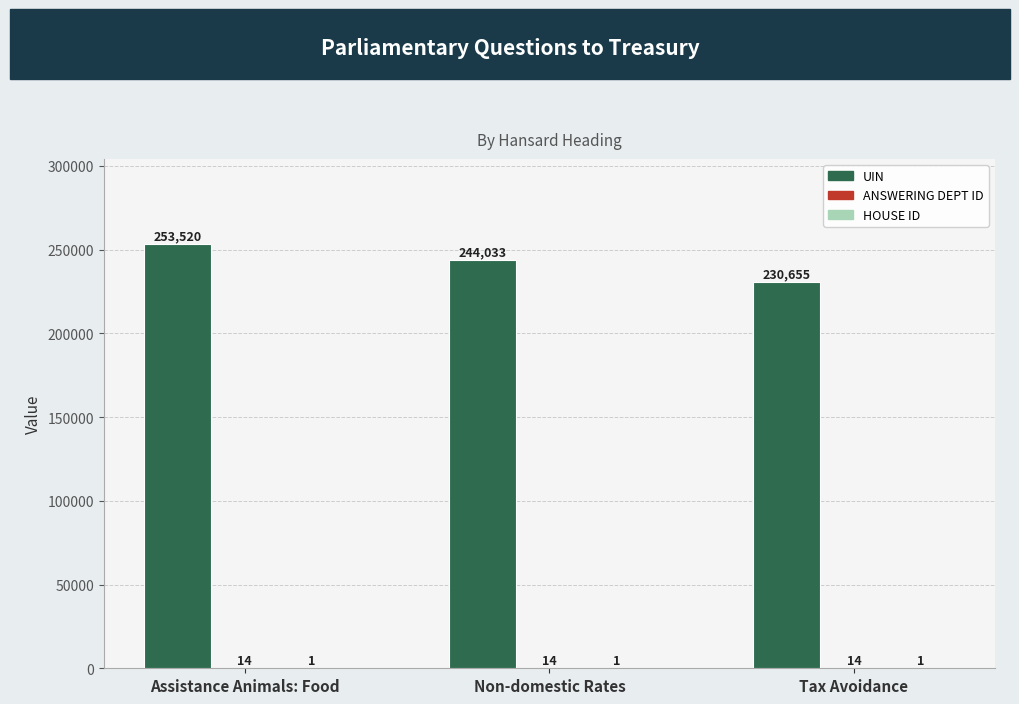

How many categories are shown in the chart?

3